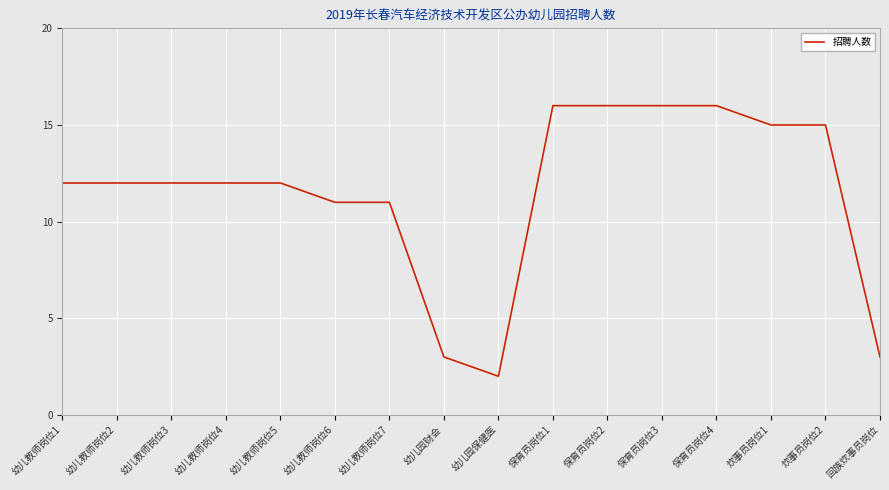

Reading left to right, transcribe all the data shown in this chart.

12	12	12	12	12	11	11	3	2	16	16	16	16	15	15	3